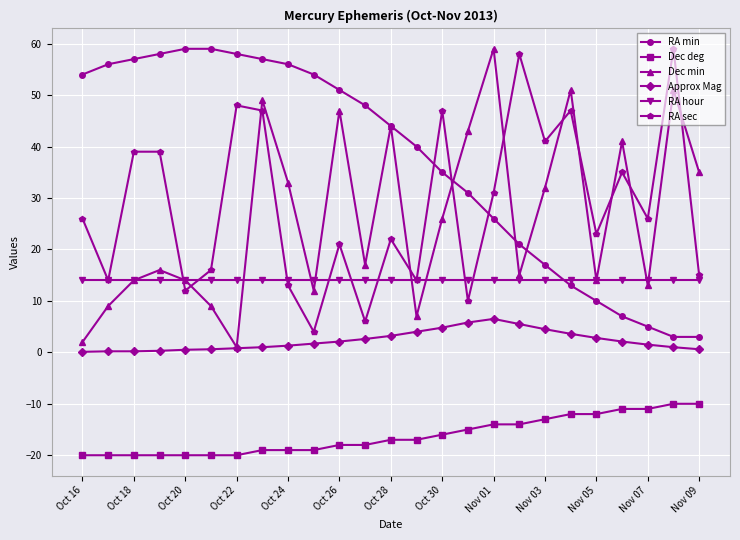

What is the greatest value displayed?

59.0